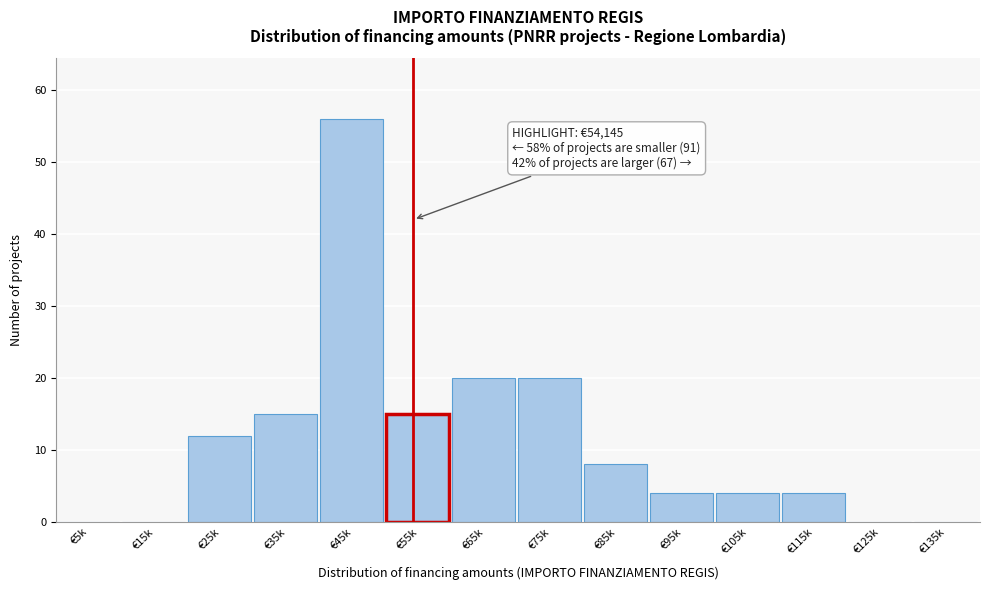

Reading left to right, what are all the values shown in this chart?

€5k=0	€15k=0	€25k=12	€35k=15	€45k=56	€55k=15	€65k=20	€75k=20	€85k=8	€95k=4	€105k=4	€115k=4	€125k=0	€135k=0